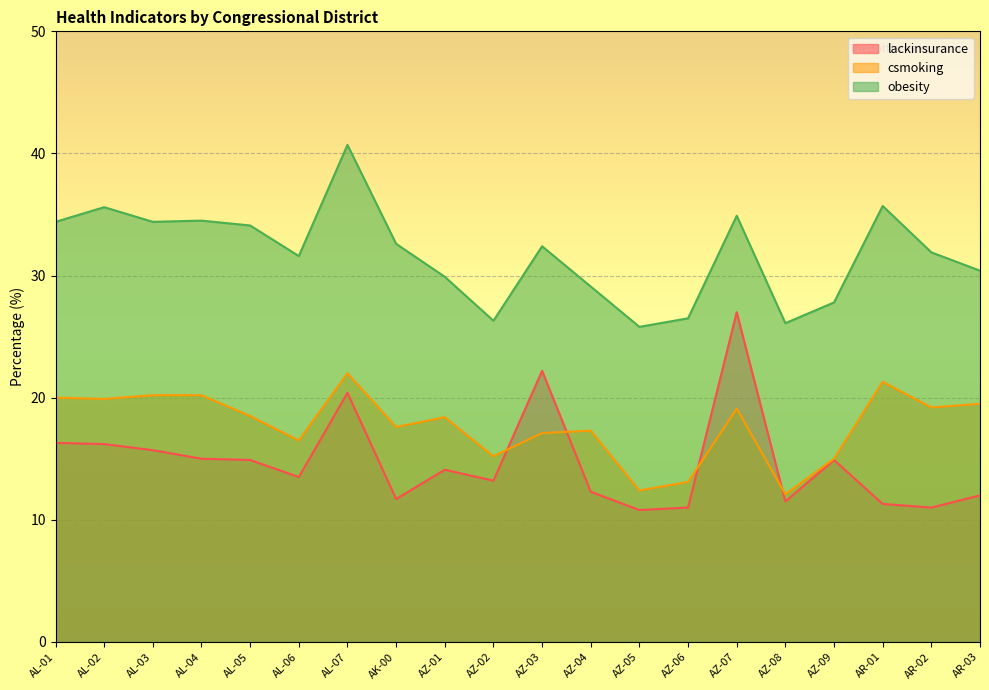

Reading left to right, transcribe all the data shown in this chart.

lackinsurance: 16.3	16.2	15.7	15.0	14.9	13.5	20.4	11.7	14.1	13.2	22.2	12.3	10.8	11.0	27.0	11.5	14.9	11.3	11.0	12.0
csmoking: 20.0	19.9	20.2	20.2	18.5	16.5	22.0	17.6	18.4	15.2	17.1	17.3	12.4	13.1	19.1	12.1	15.0	21.3	19.2	19.5
obesity: 34.4	35.6	34.4	34.5	34.1	31.6	40.7	32.6	29.9	26.3	32.4	29.1	25.8	26.5	34.9	26.1	27.8	35.7	31.9	30.4